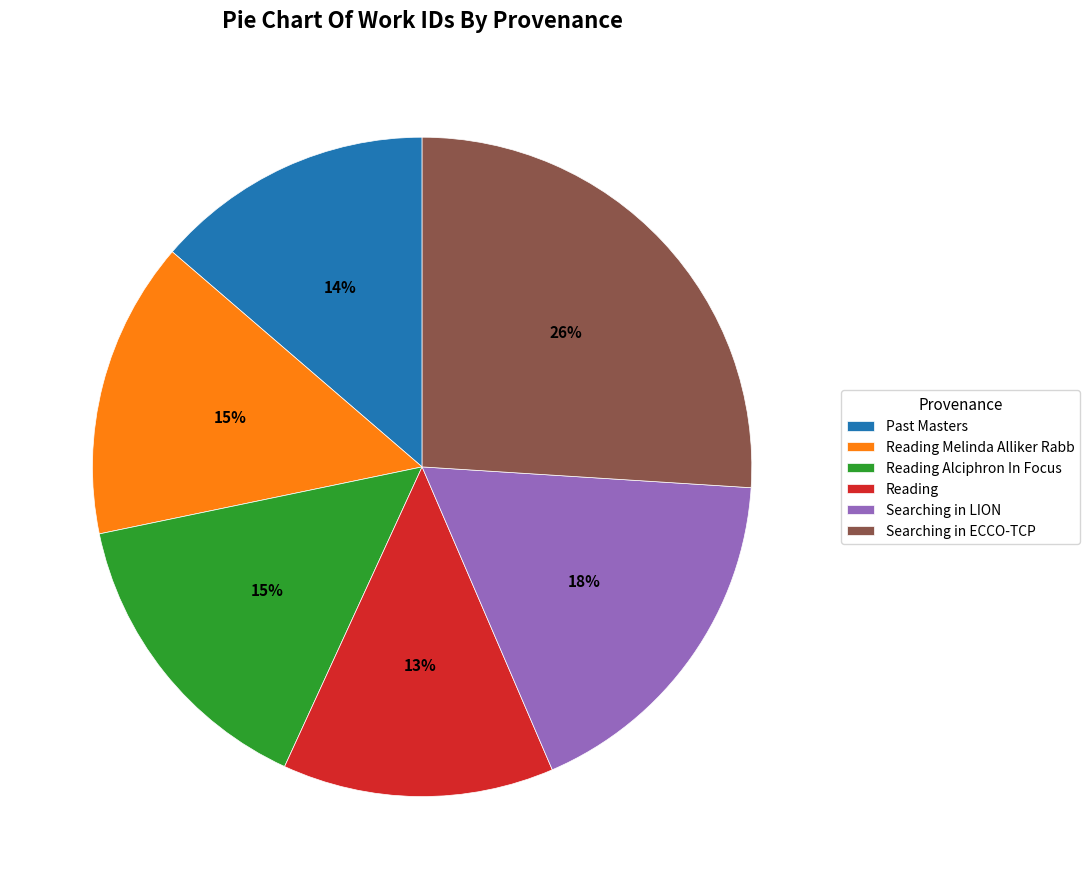

Count the number of slices in the pie.

6